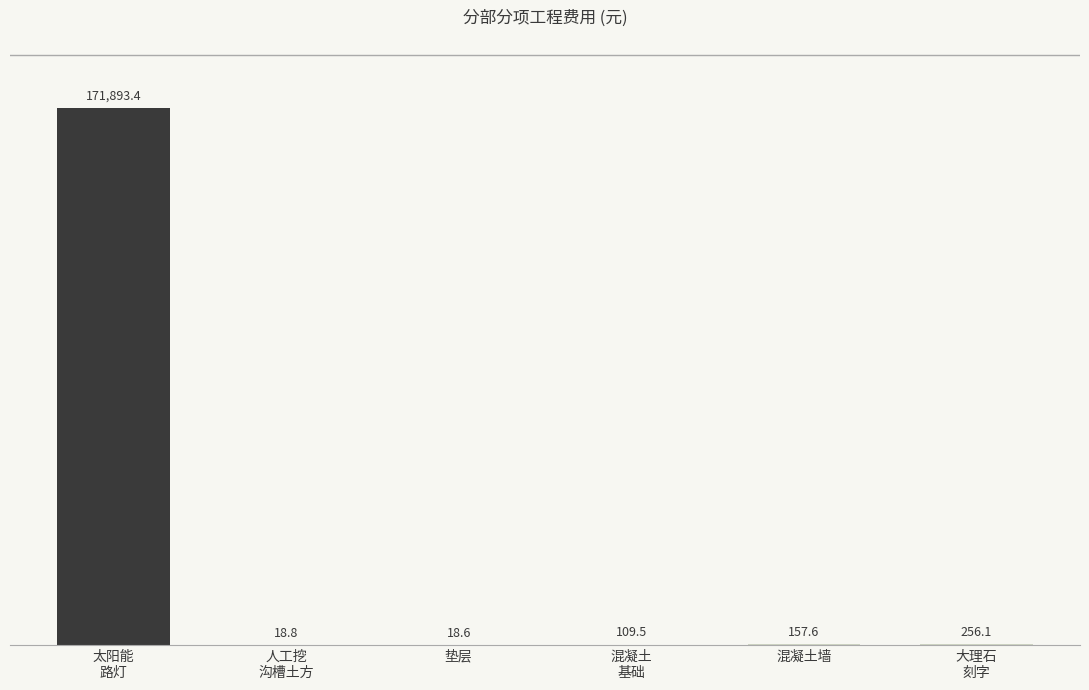

Count the number of values greater than 157.

3